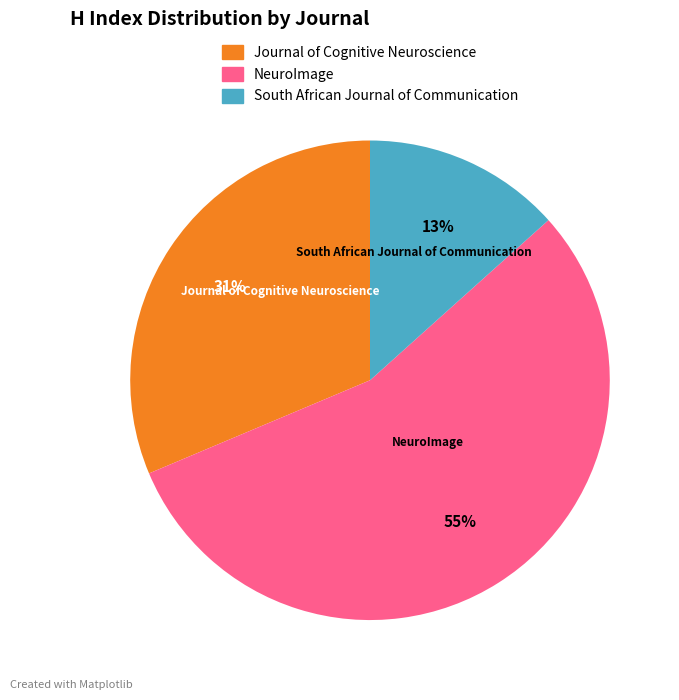

To the nearest percent, what percentage of the pie is Journal of Cognitive Neuroscience?

31%